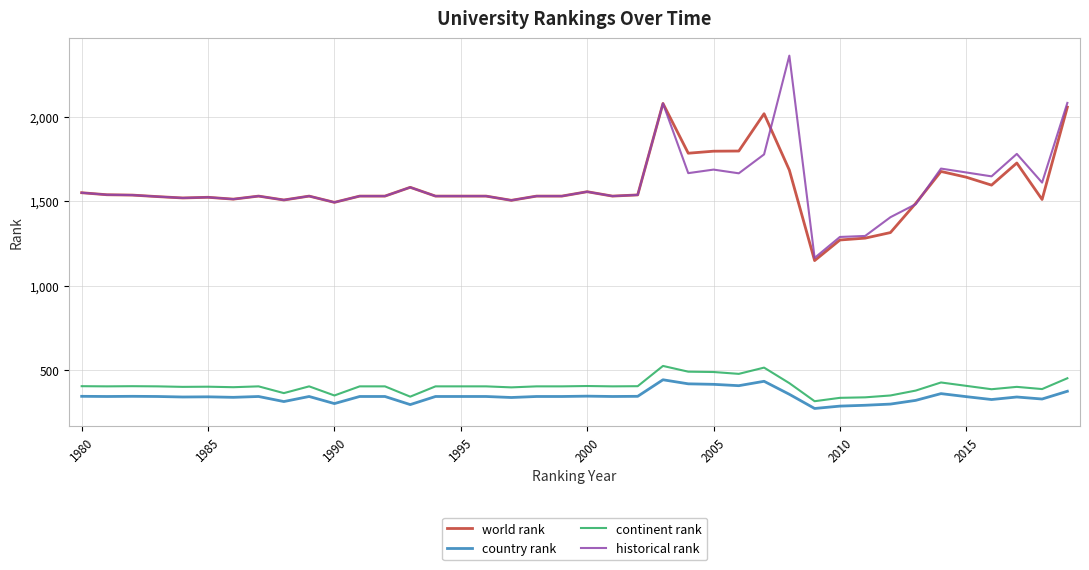

What is the minimum value for continent rank?

315